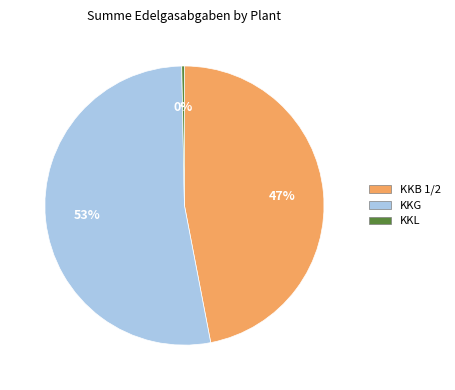

Is there any slice that represents more than half of the pie?

Yes